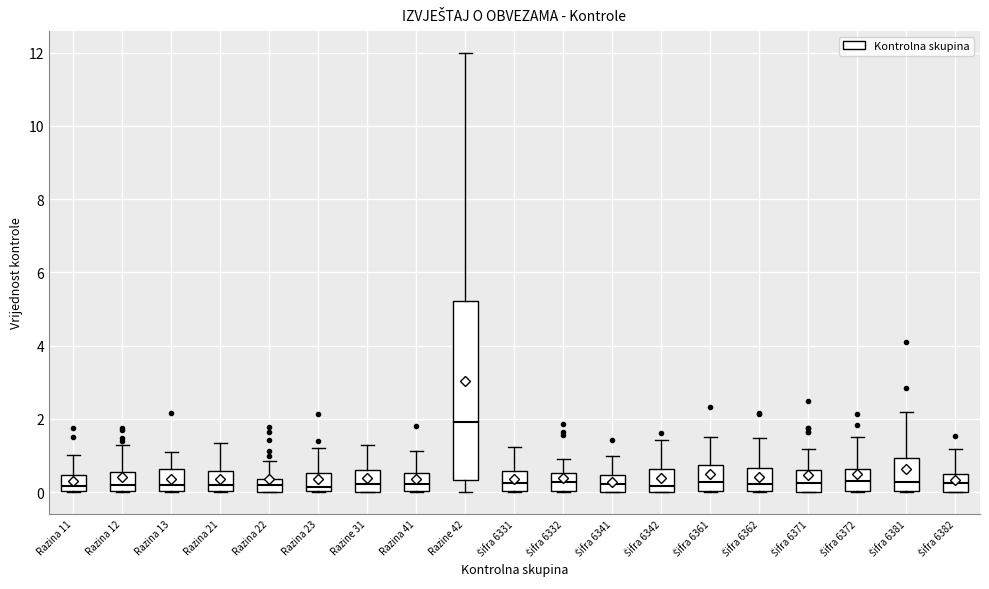

Reading left to right, transcribe this box plot: for each box, give where its median line is, the range the box spans, and where its two whiskers end, as read against the y-axis. The values are not printed on the chart, so give them approximately, as read against the axis.

Razina 11: median 0.2, box 0.0 to 0.4, whiskers 0.0 to 1.0
Razina 12: median 0.2, box 0.0 to 0.6, whiskers 0.0 to 1.2
Razina 13: median 0.2, box 0.0 to 0.6, whiskers 0.0 to 1.0
Razina 21: median 0.2, box 0.0 to 0.6, whiskers 0.0 to 1.4
Razina 22: median 0.2, box 0.0 to 0.4, whiskers 0.0 to 0.8
Razina 23: median 0.2, box 0.0 to 0.6, whiskers 0.0 to 1.2
Razine 31: median 0.2, box 0.0 to 0.6, whiskers 0.0 to 1.2
Razina 41: median 0.2, box 0.0 to 0.6, whiskers 0.0 to 1.2
Razine 42: median 1.8, box 0.4 to 5.2, whiskers 0.0 to 12.0
Šifra 6331: median 0.2, box 0.0 to 0.6, whiskers 0.0 to 1.2
Šifra 6332: median 0.2, box 0.0 to 0.6, whiskers 0.0 to 1.0
Šifra 6341: median 0.2, box 0.0 to 0.4, whiskers 0.0 to 1.0
Šifra 6342: median 0.2, box 0.0 to 0.6, whiskers 0.0 to 1.4
Šifra 6361: median 0.2, box 0.0 to 0.8, whiskers 0.0 to 1.6
Šifra 6362: median 0.2, box 0.0 to 0.6, whiskers 0.0 to 1.4
Šifra 6371: median 0.2, box 0.0 to 0.6, whiskers 0.0 to 1.2
Šifra 6372: median 0.4, box 0.0 to 0.6, whiskers 0.0 to 1.6
Šifra 6381: median 0.2, box 0.0 to 1.0, whiskers 0.0 to 2.2
Šifra 6382: median 0.2, box 0.0 to 0.4, whiskers 0.0 to 1.2